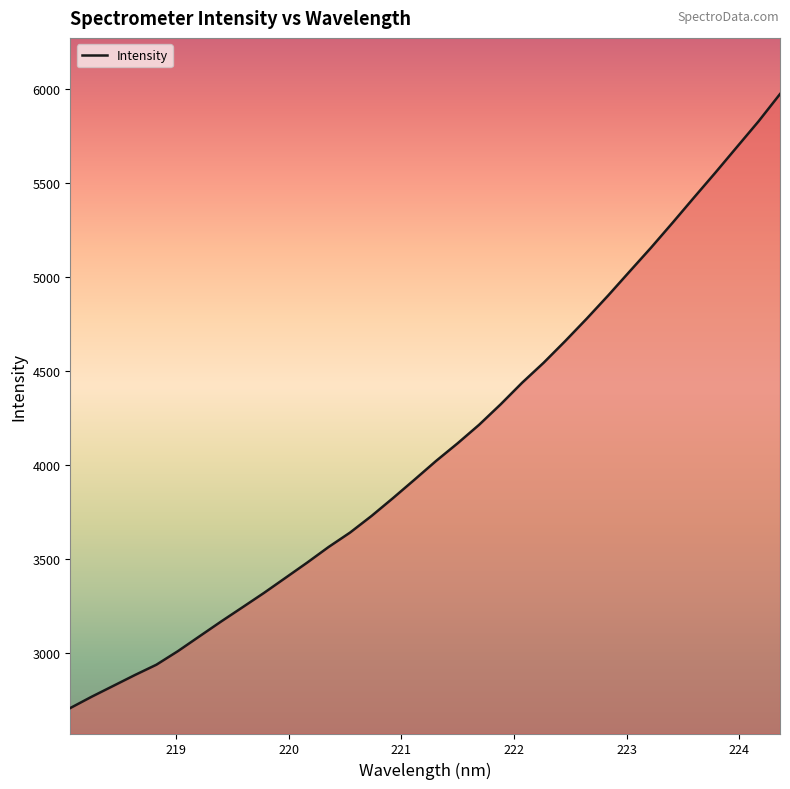

What is the greatest value displayed?

5970.7